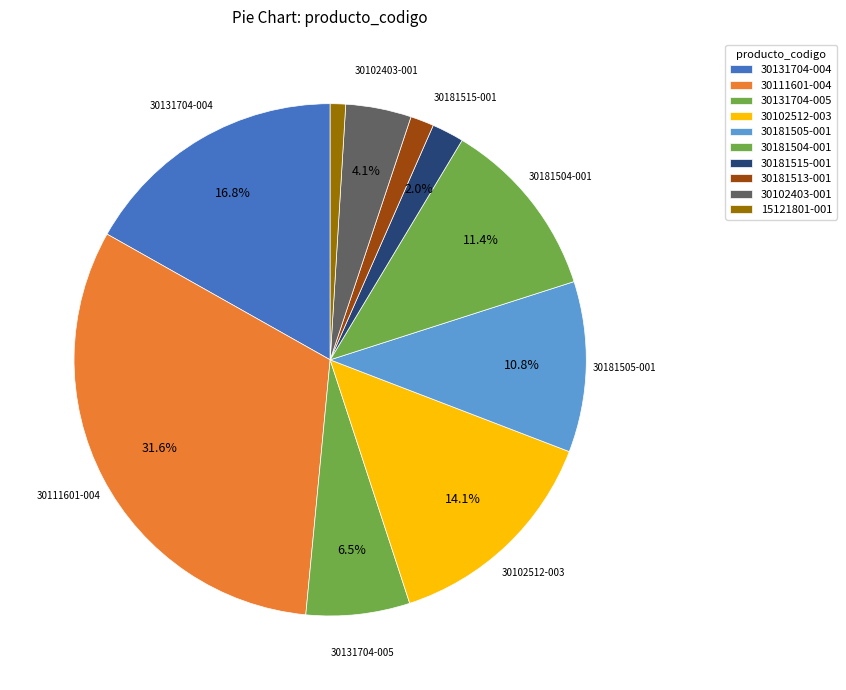

How many slices are in this pie chart?

10